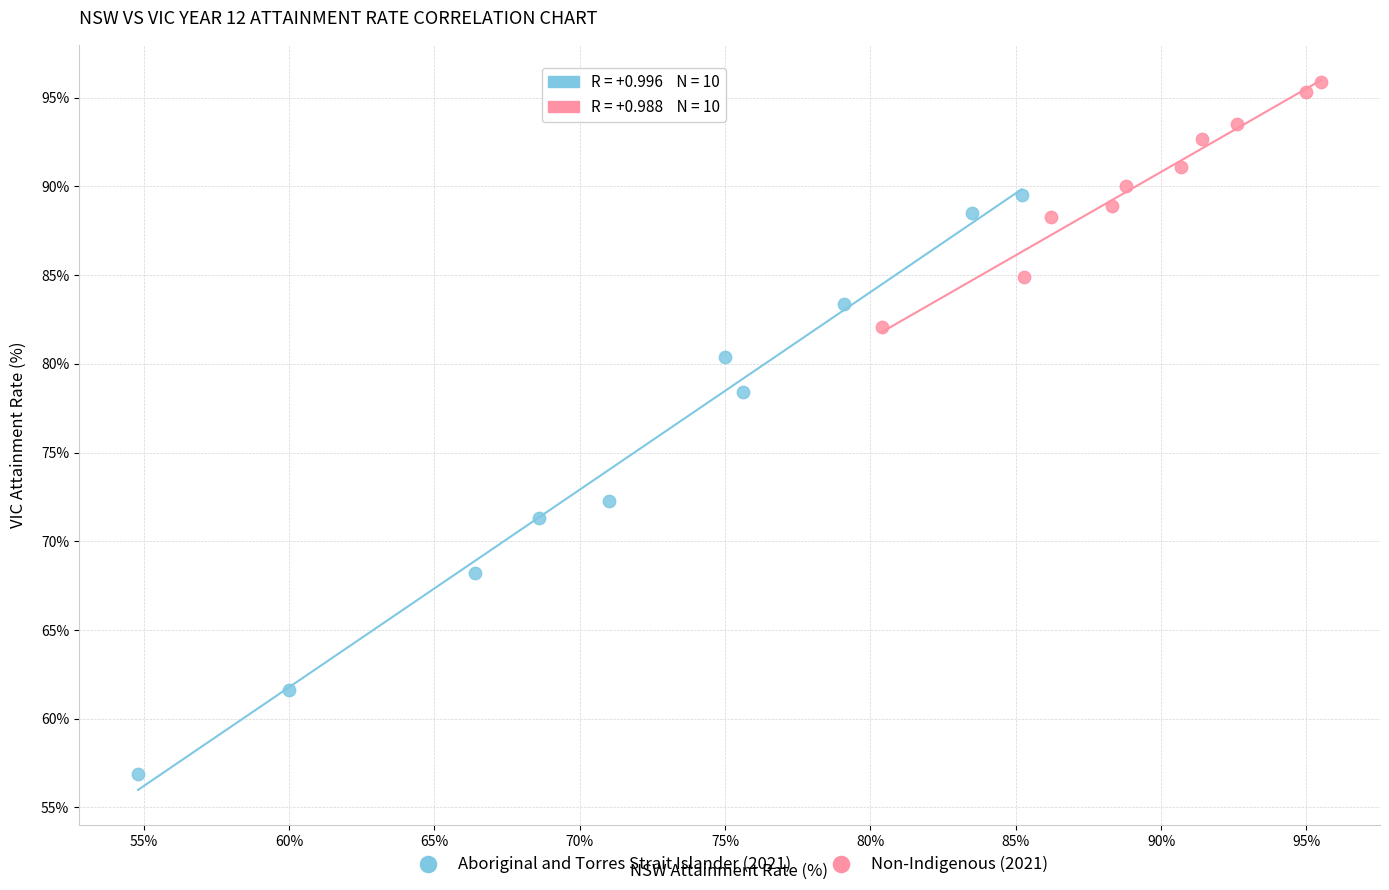

Which series contains the lowest Y value?

Aboriginal and Torres Strait Islander (2021)